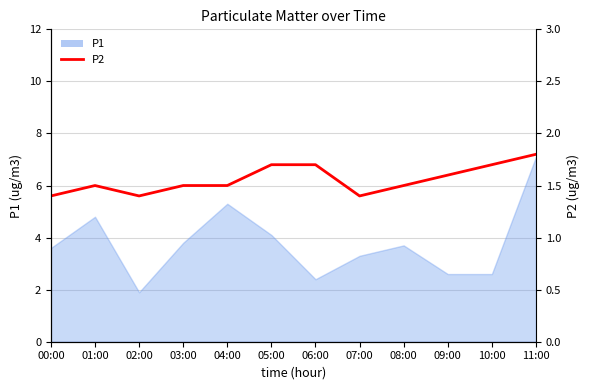

What is the label of the 5th point from the left?

04:00